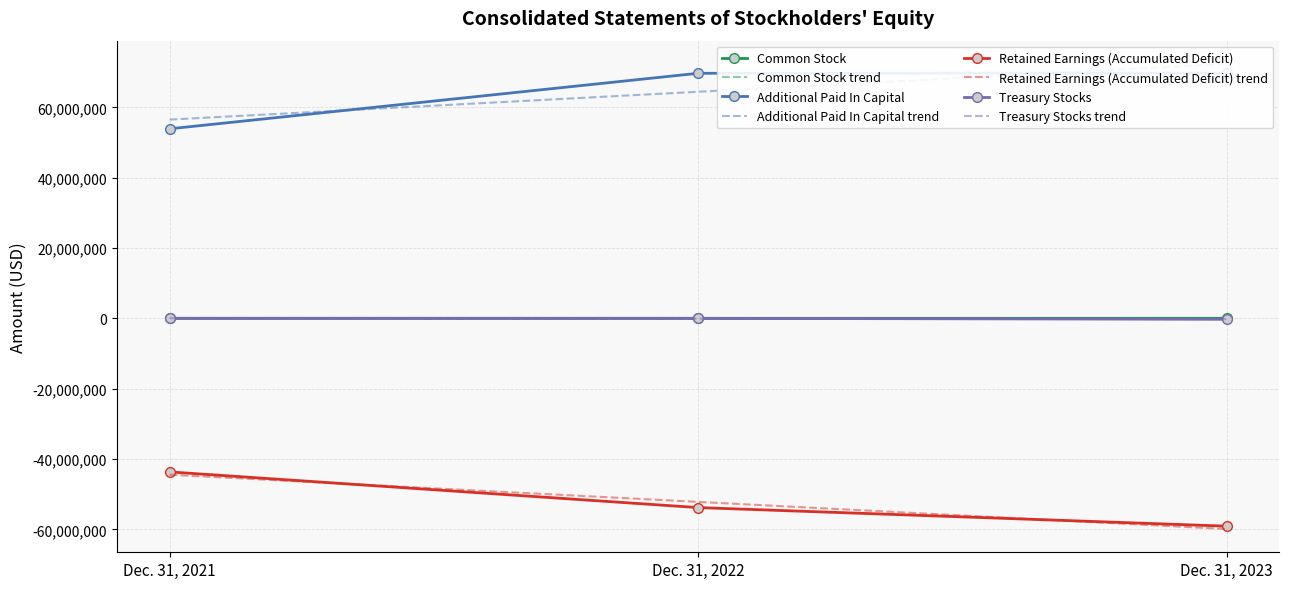

Reading right to left, extract all data points from this chart.

Common Stock: Dec. 31, 2023=1431	Dec. 31, 2022=1407	Dec. 31, 2021=634
Additional Paid In Capital: Dec. 31, 2023=69711749	Dec. 31, 2022=69675125	Dec. 31, 2021=53884920
Retained Earnings (Accumulated Deficit): Dec. 31, 2023=-59098432	Dec. 31, 2022=-53811858	Dec. 31, 2021=-43667814
Treasury Stocks: Dec. 31, 2023=-270952	Dec. 31, 2022=0	Dec. 31, 2021=0